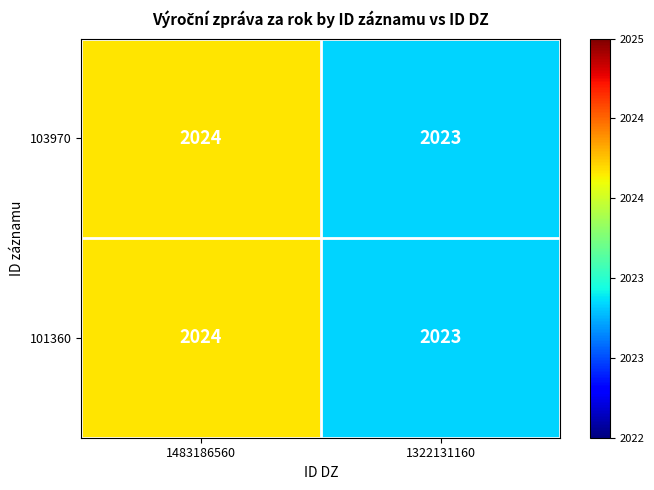

Reading right to left, list all the values displayed in this chart.

103970: 1322131160=2023	1483186560=2024
101360: 1322131160=2023	1483186560=2024